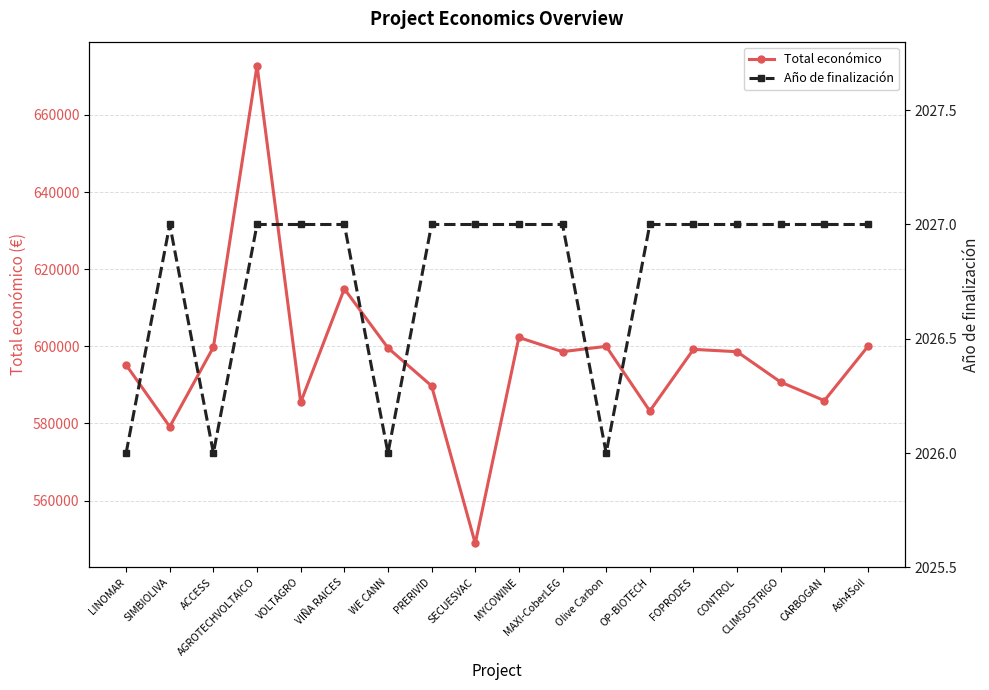

Is the value of Total económico at Olive Carbon greater than the value of Año de finalización at FOPRODES?

Yes